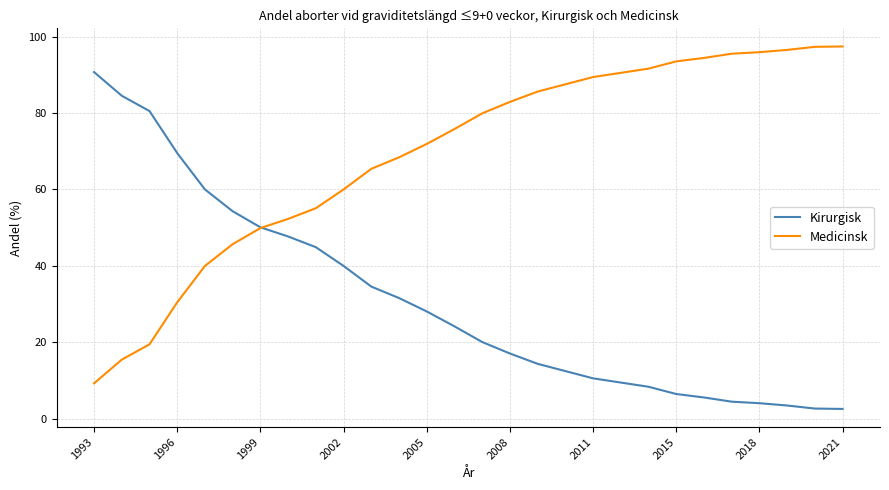

List the series in order of their overall mean, highest first.

Medicinsk, Kirurgisk